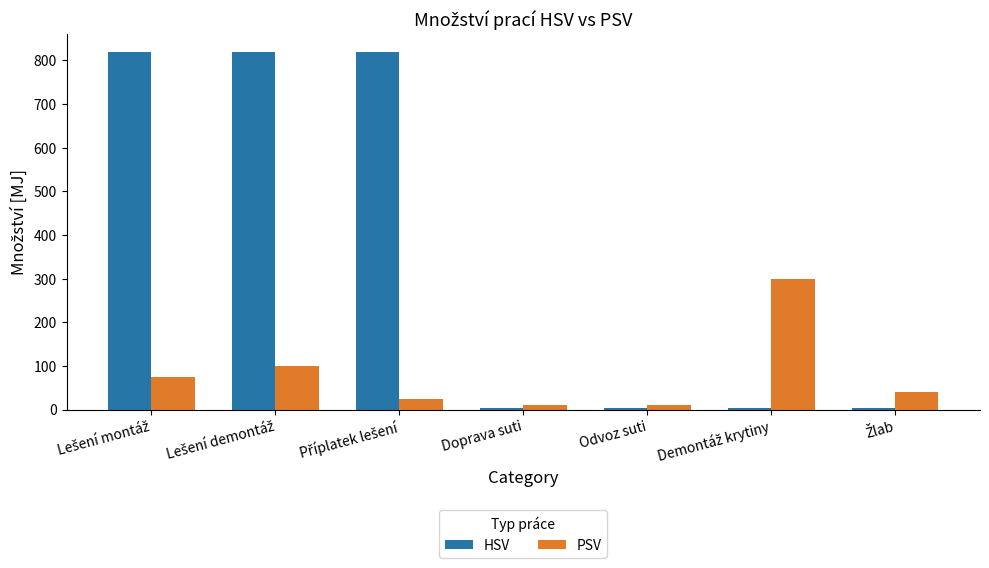

How many values in the PSV series are below 40?

3